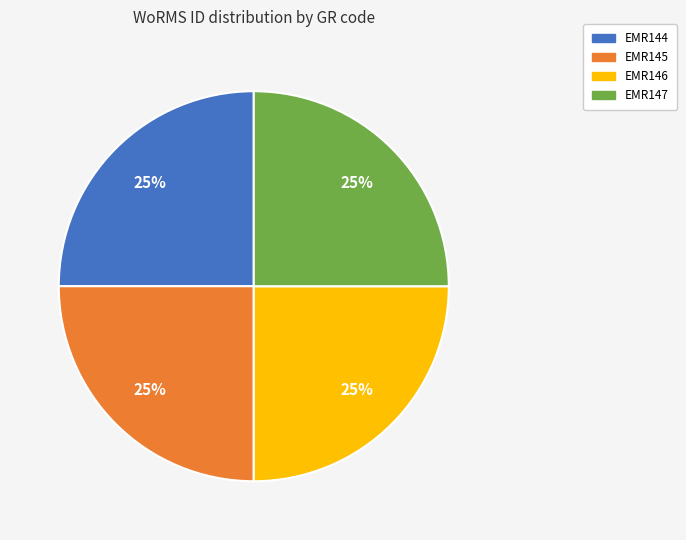

Does EMR147 account for over 50% of the chart?

No